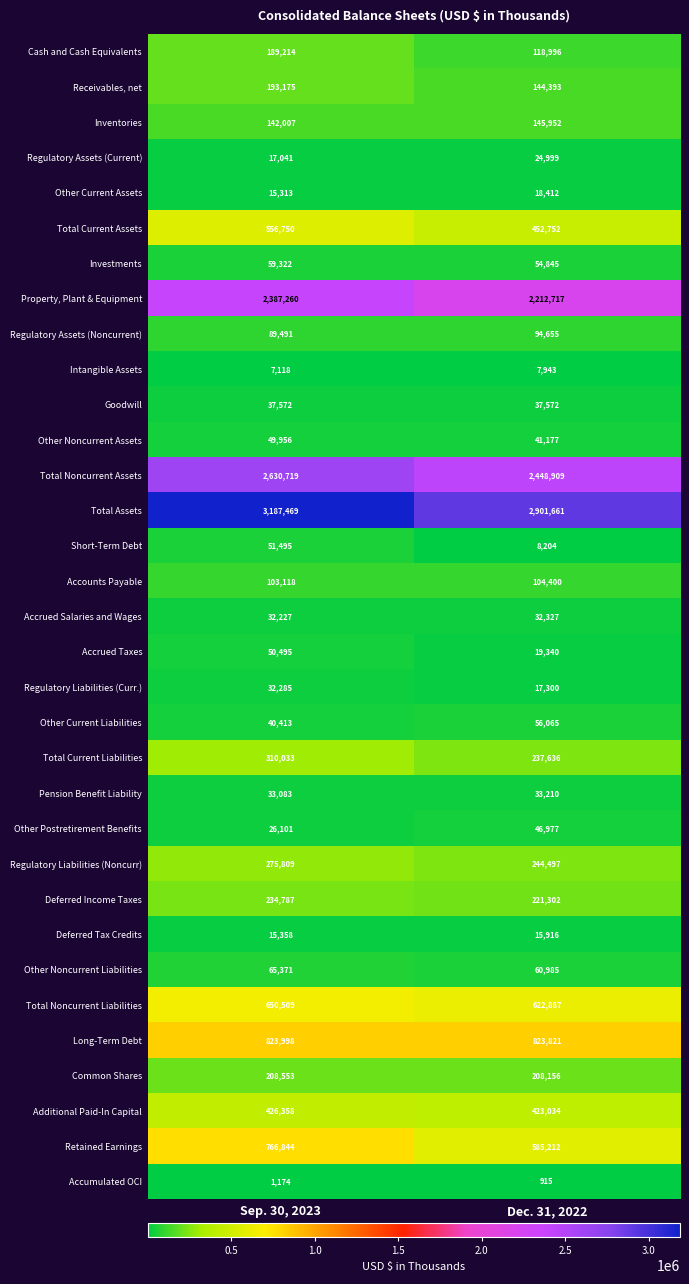

How many categories are shown in the chart?

2